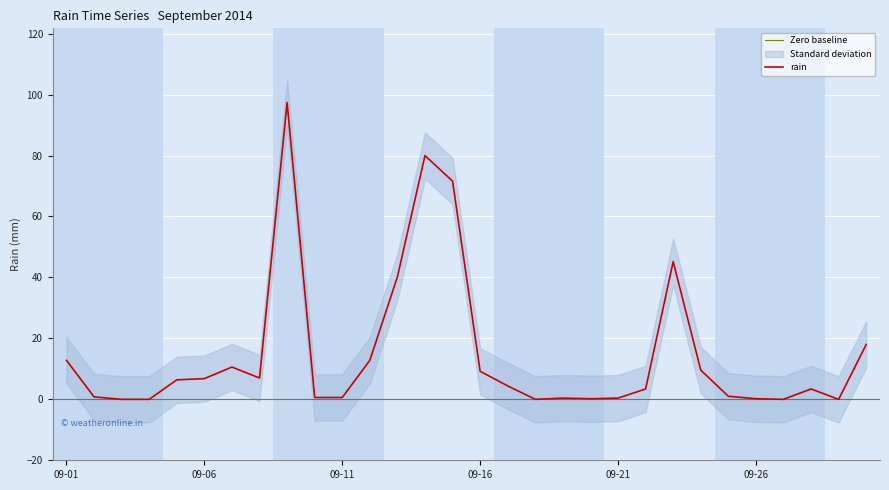

How many lines are shown in the chart?

1